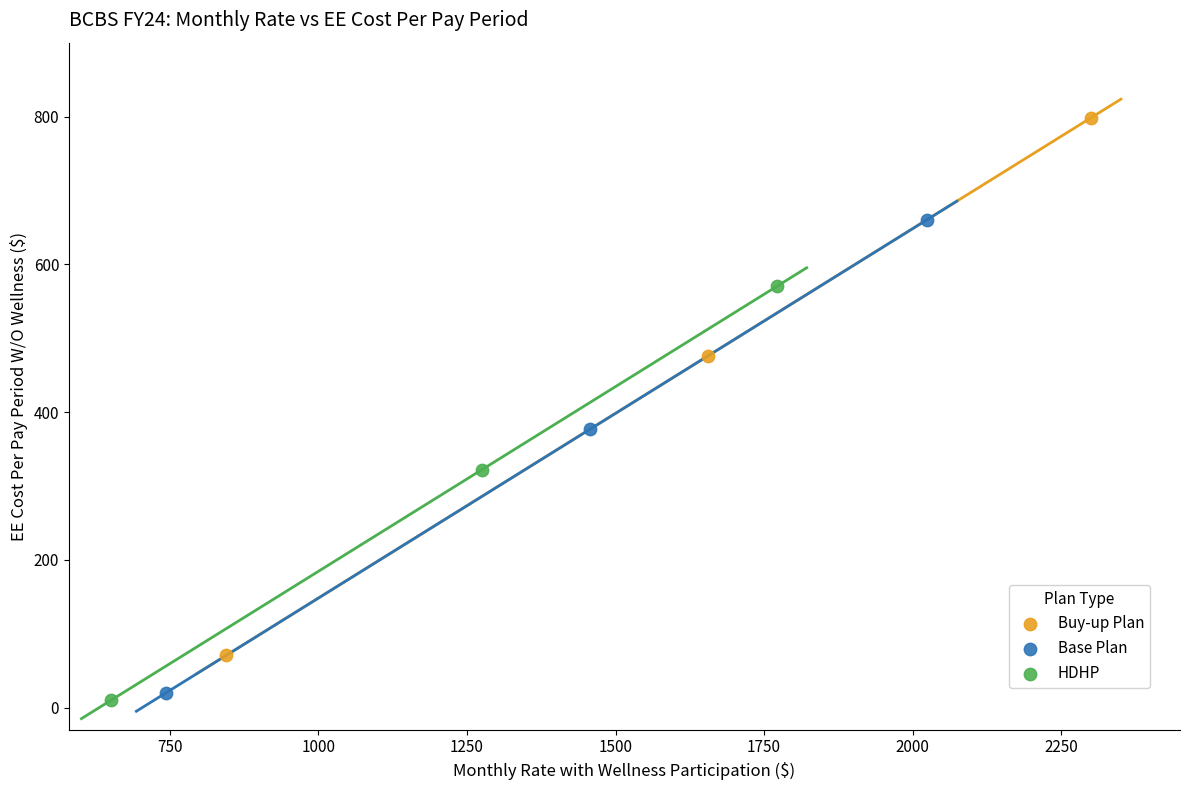

What are all the series names shown in the legend?

Buy-up Plan, Base Plan, HDHP